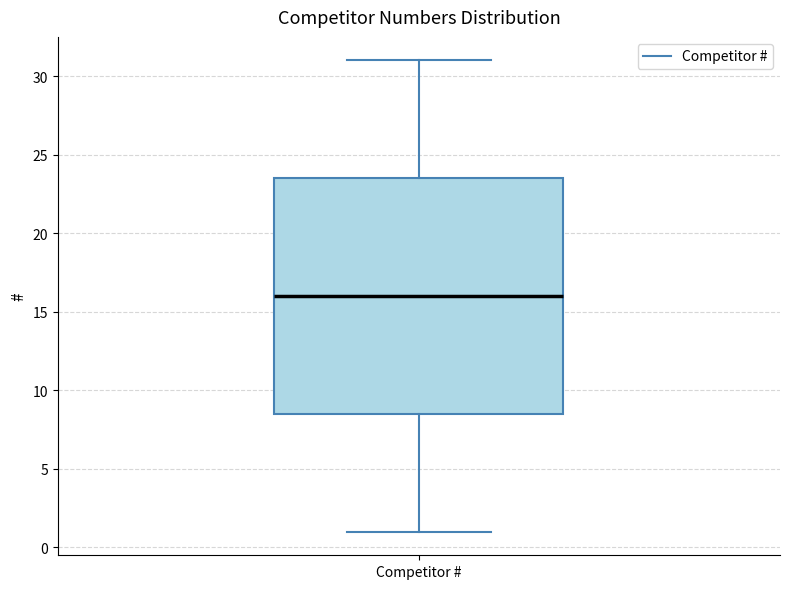

Read this box plot against the y-axis: the position of the median line, the range covered by the box, and the ends of both whiskers. The values are not printed on the chart, so give them approximately, as read against the axis.

median 16.0, box 8.5 to 23.5, whiskers 1.0 to 31.0